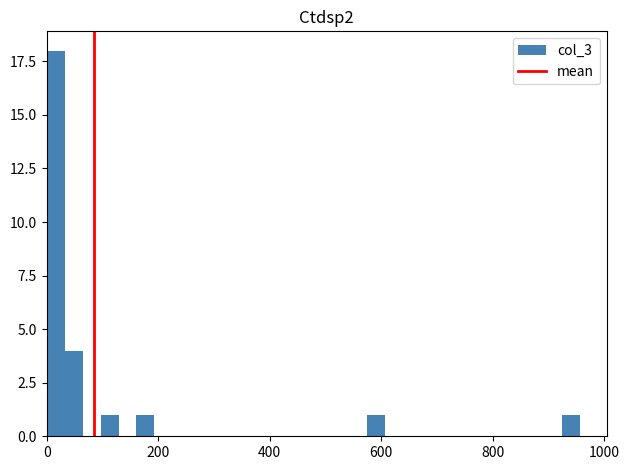

Around what value on the x-axis is the tallest bar? Give the approximate position of its centre, as read against the axis.

20